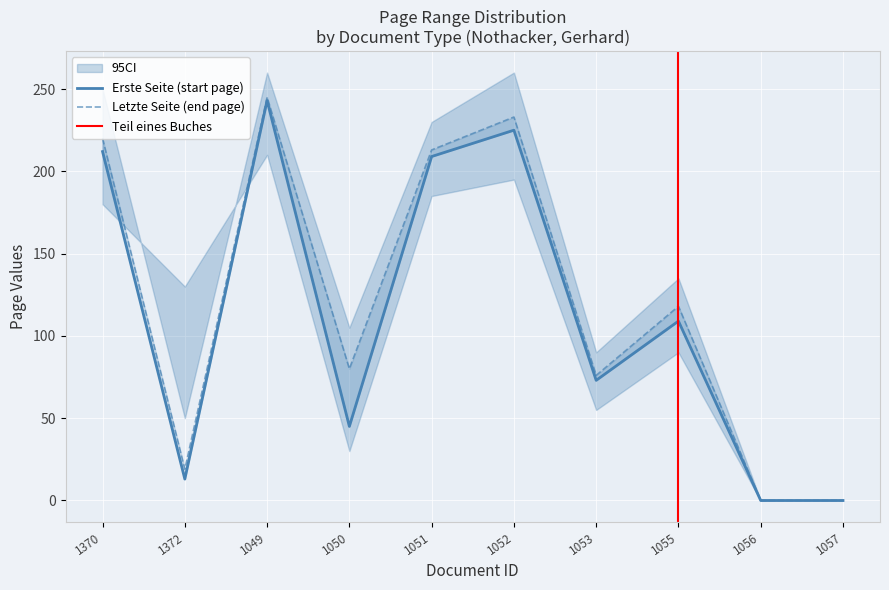

True or false: Quelle:Letzte Seite and Quelle:Erste Seite cross at least once.

False